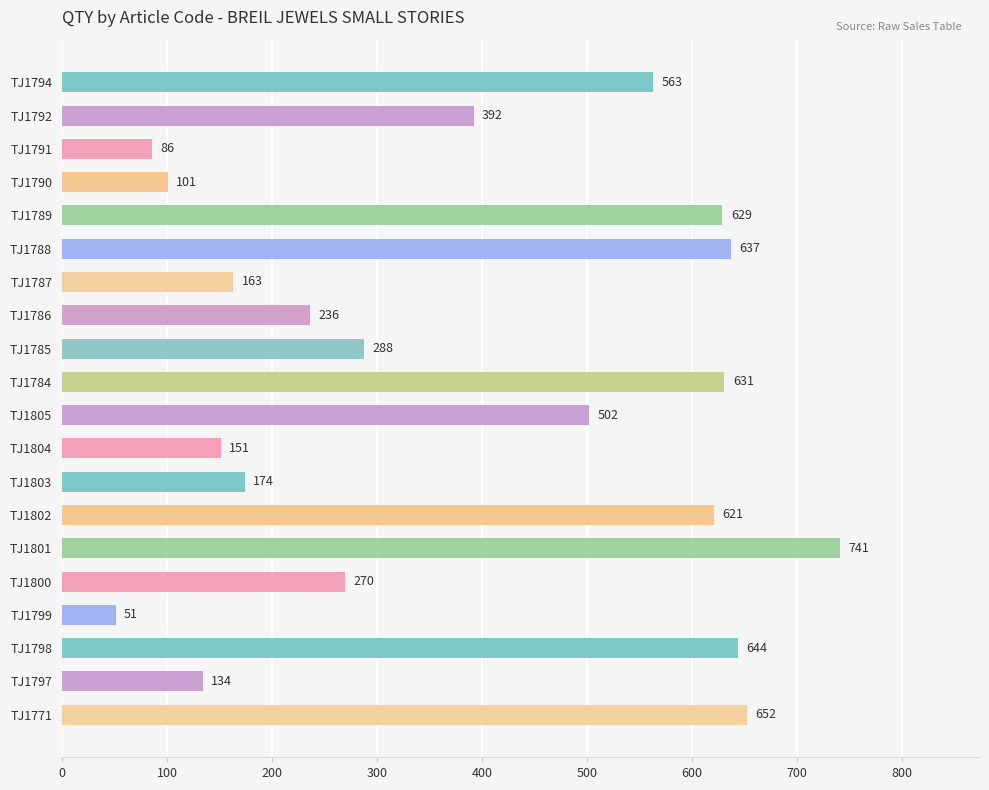

The chart shows a value of 741 at TJ1801. True or false?

True